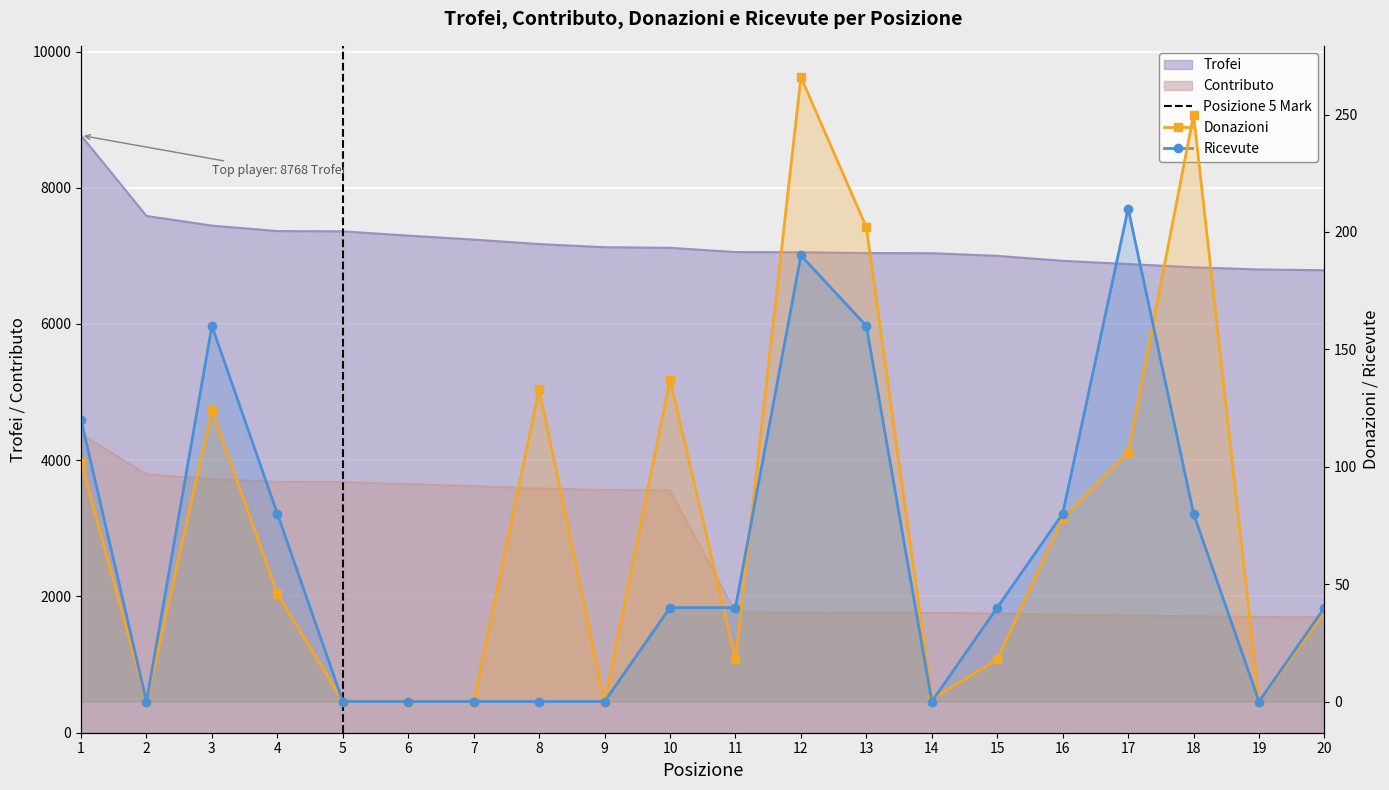

At how many categories does at least one series exceed 8433?

1